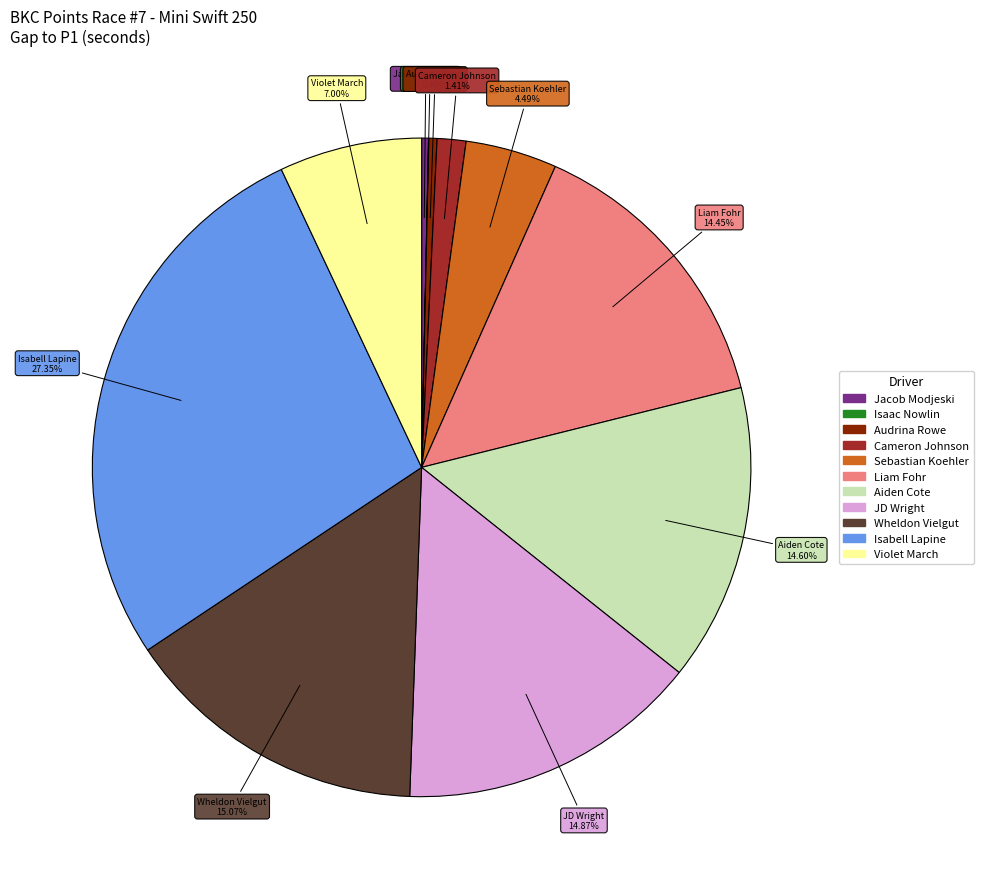

Do Audrina Rowe and Liam Fohr together represent more than half of the pie?

No